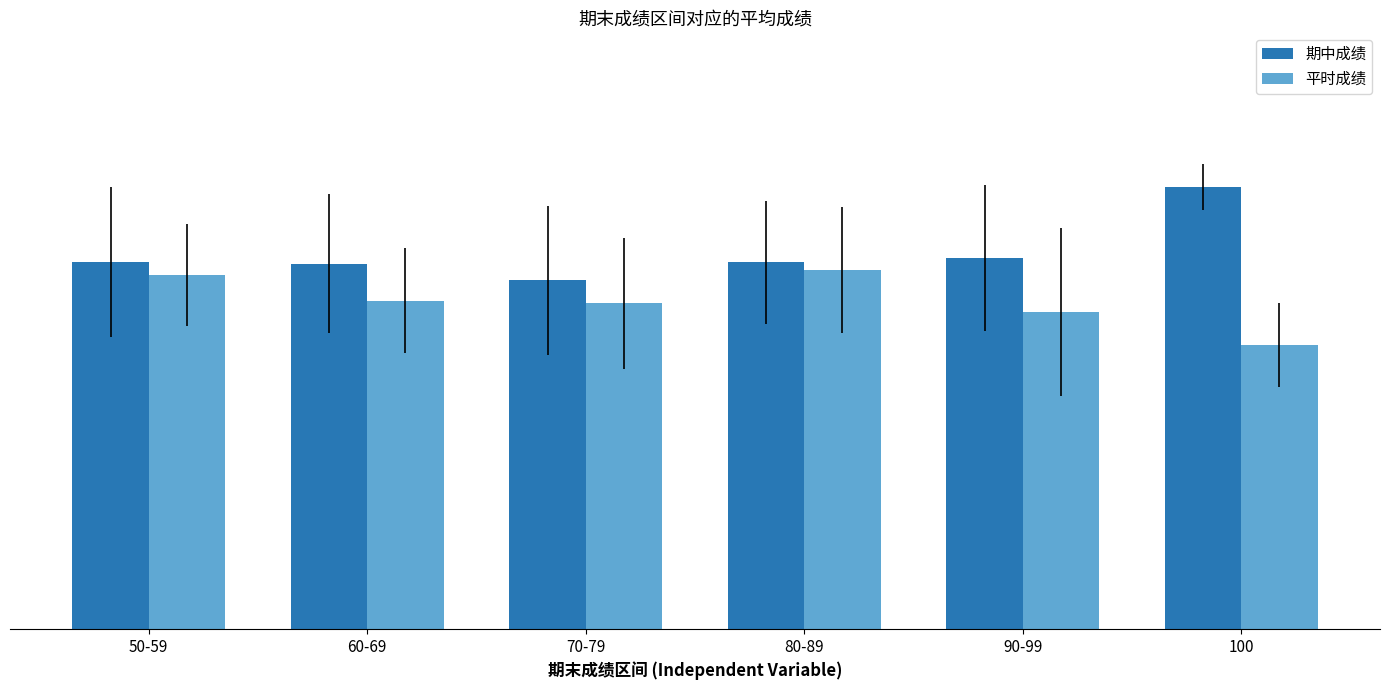

What is the sum of the 期中成绩 values at 70-79 and 80-89?

153.8